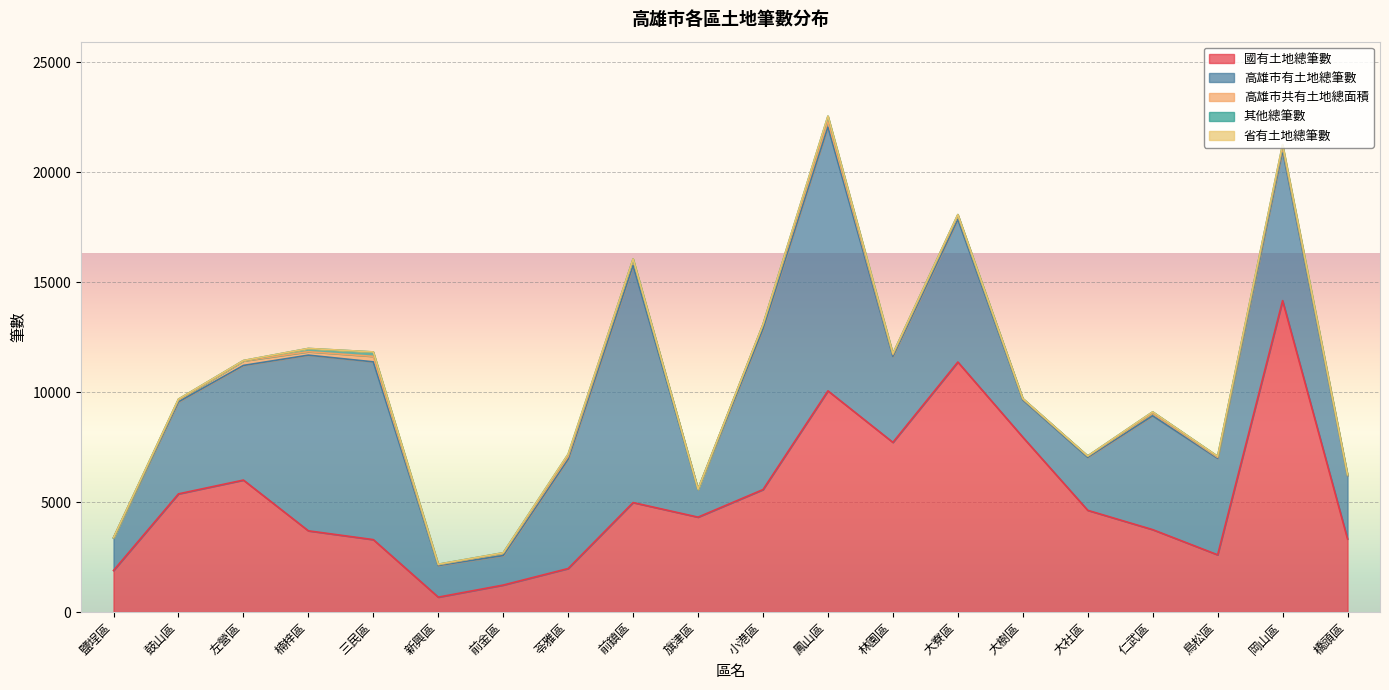

Between 鹽埕區 and 仁武區, which is larger?

仁武區